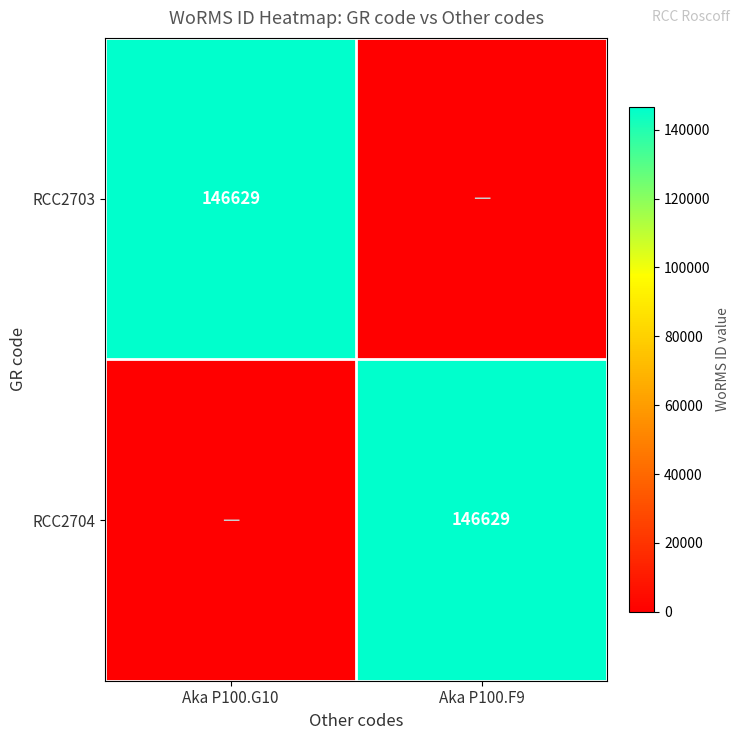

Is it true that RCC2704 equals 146629 at Aka P100.F9?

True